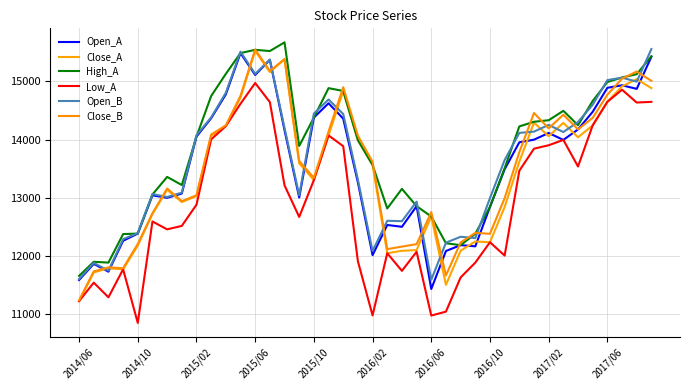

At which category is the sum across all series the highest?

2015/06